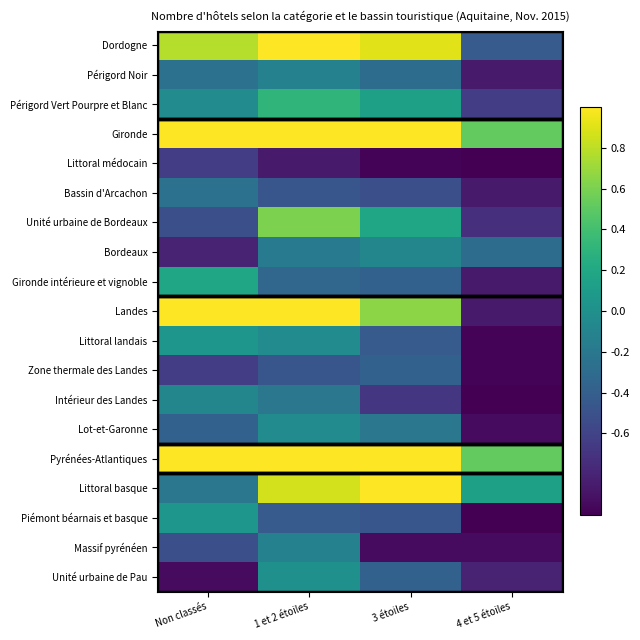

Rank the series at 1 et 2 étoiles from lowest to highest value.

Littoral médocain, Bassin d'Arcachon, Zone thermale des Landes, Piémont béarnais et basque, Gironde intérieure et vignoble, Intérieur des Landes, Bordeaux, Périgord Noir, Massif pyrénéen, Littoral landais, Lot-et-Garonne, Unité urbaine de Pau, Périgord Vert Pourpre et Blanc, Unité urbaine de Bordeaux, Littoral basque, Dordogne, Landes, Gironde, Pyrénées-Atlantiques